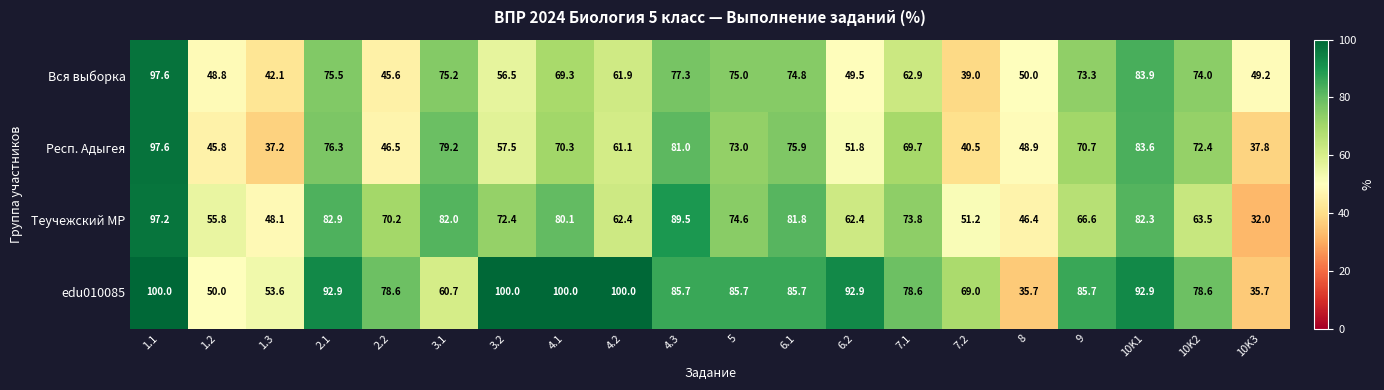

What is the difference between the maximum and minimum values in the Вся выборка series?

58.6